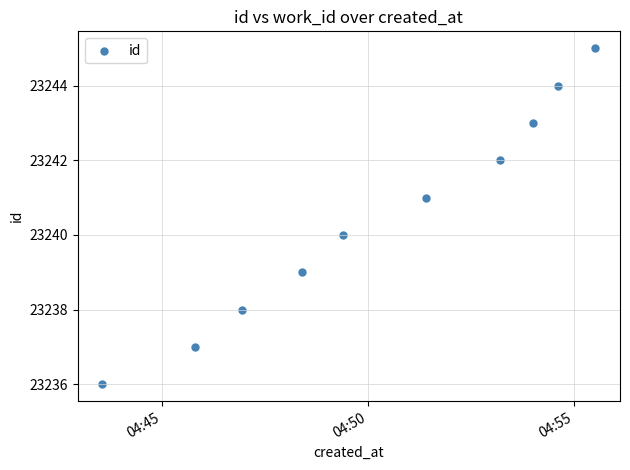

What is the range of Y values (max minus min)?

9